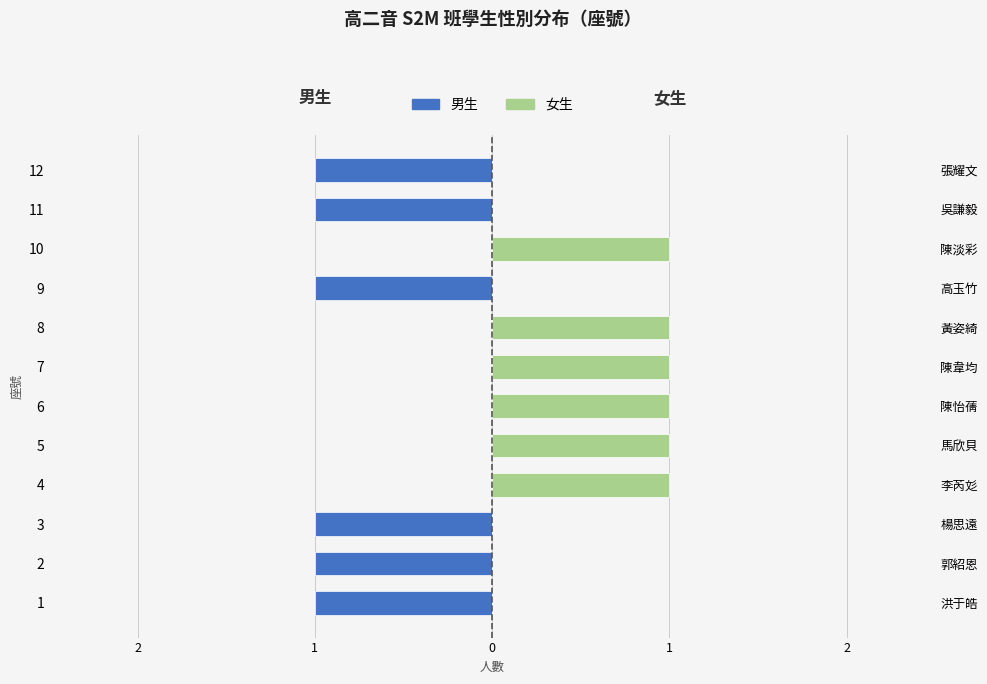

What is the total value across all series at 12?

-1